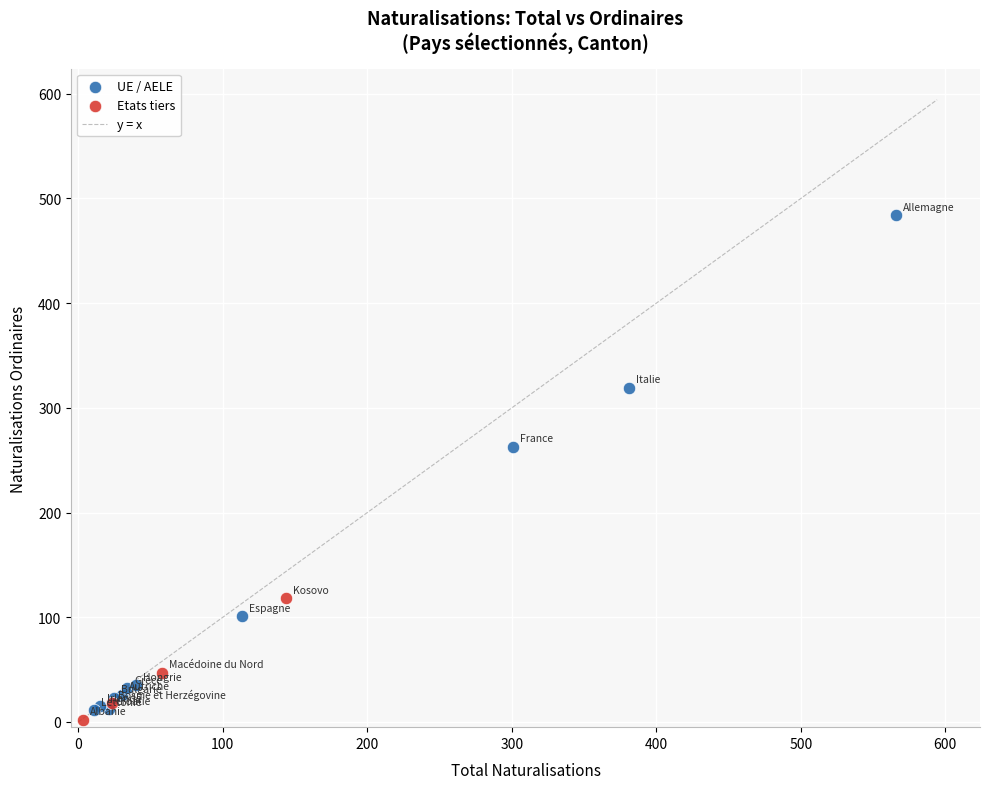

Which series has the largest Y range (max minus min)?

UE / AELE